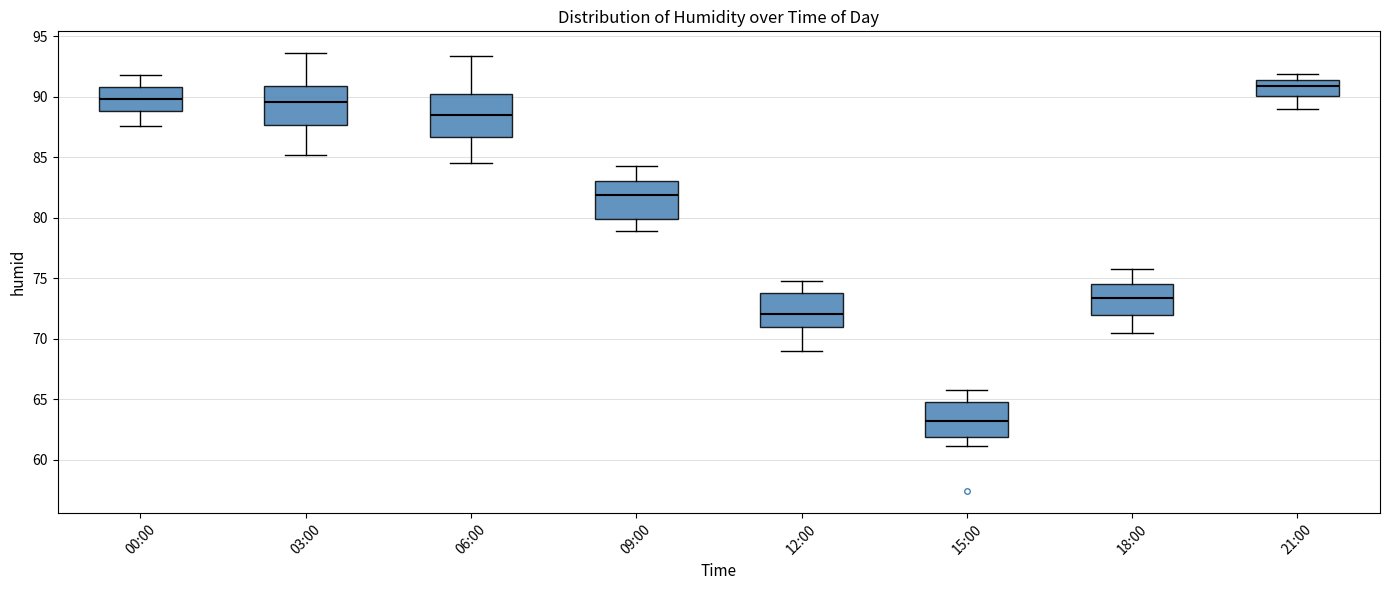

Reading left to right, transcribe this box plot: for each box, give where its median line is, the range the box spans, and where its two whiskers end, as read against the y-axis. The values are not printed on the chart, so give them approximately, as read against the axis.

00:00: median 90.0, box 89.0 to 91.0, whiskers 87.5 to 92.0
03:00: median 89.5, box 87.5 to 91.0, whiskers 85.0 to 93.5
06:00: median 88.5, box 86.5 to 90.0, whiskers 84.5 to 93.5
09:00: median 82.0, box 80.0 to 83.0, whiskers 79.0 to 84.5
12:00: median 72.0, box 71.0 to 74.0, whiskers 69.0 to 75.0
15:00: median 63.0, box 62.0 to 65.0, whiskers 61.0 to 66.0
18:00: median 73.5, box 72.0 to 74.5, whiskers 70.5 to 76.0
21:00: median 91.0, box 90.0 to 91.5, whiskers 89.0 to 92.0